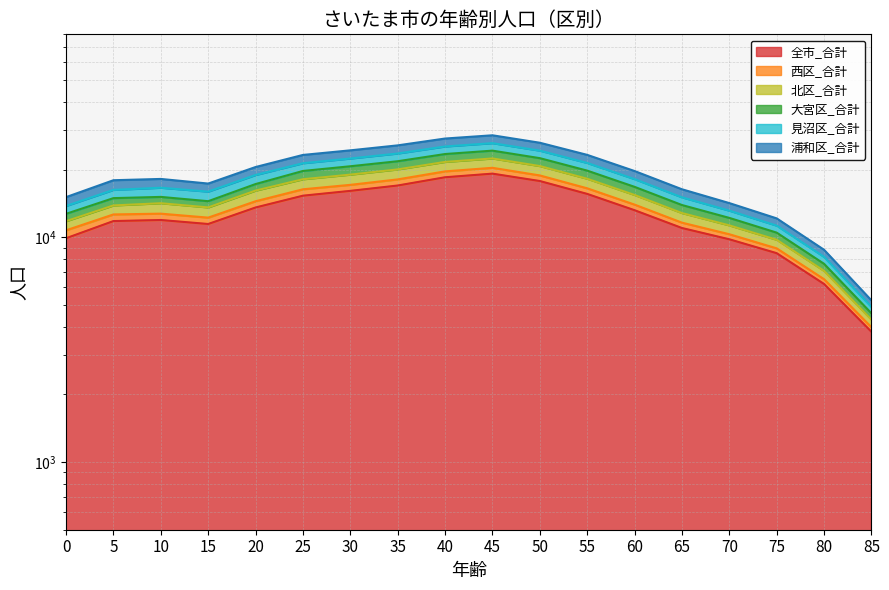

True or false: 北区_合計 has more than 2 interior local peaks.

False